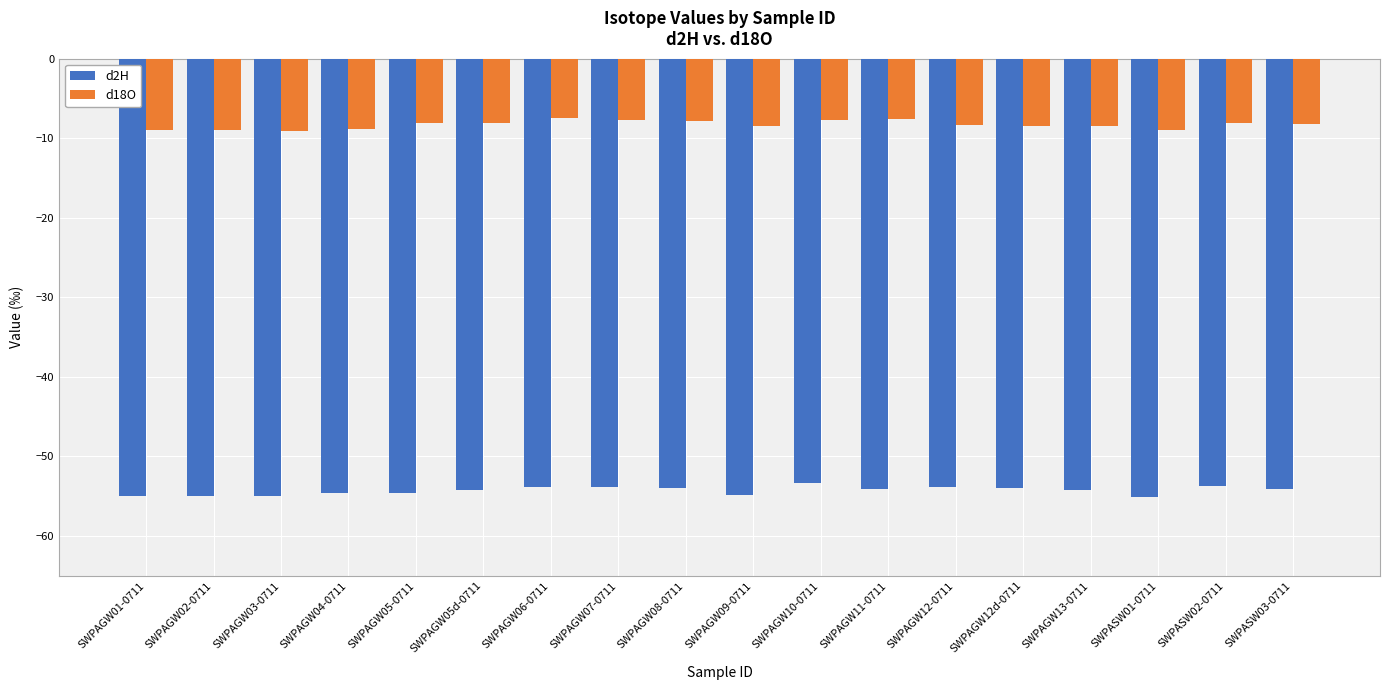

Does the chart contain stacked bars?

No